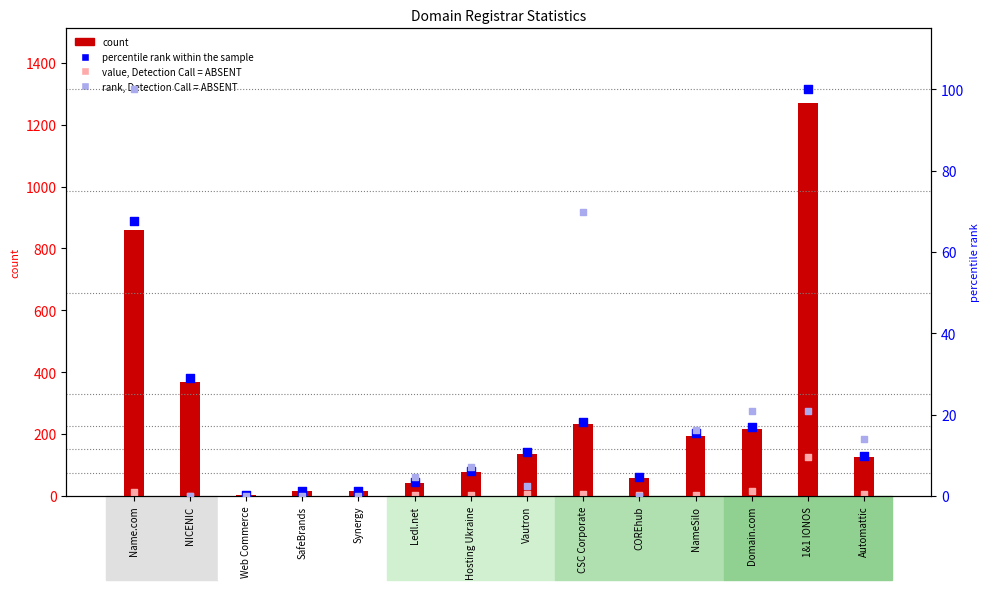

Which series contains the lowest Y value?

value, Detection Call = ABSENT